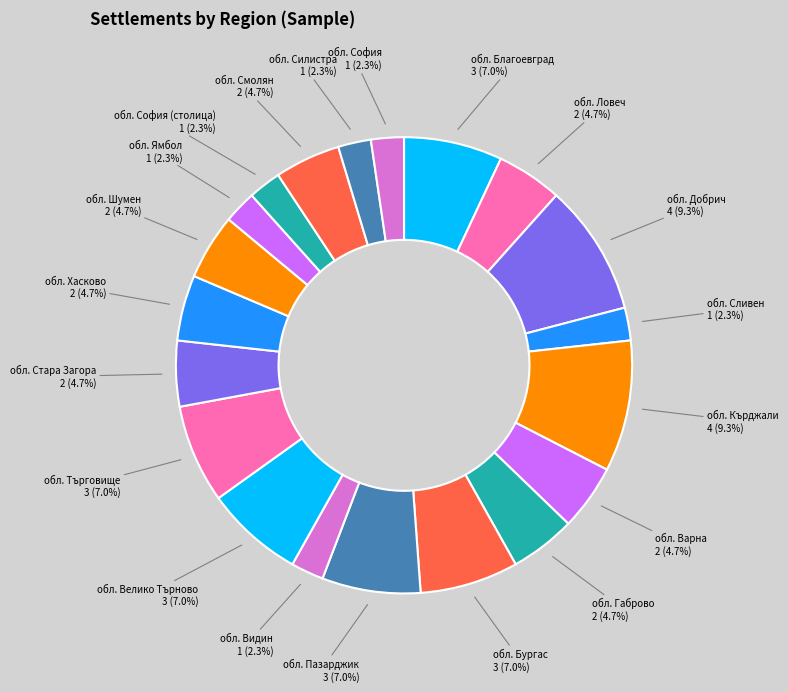

What is the total percentage of обл. София and обл. Велико Търново?

9.3%